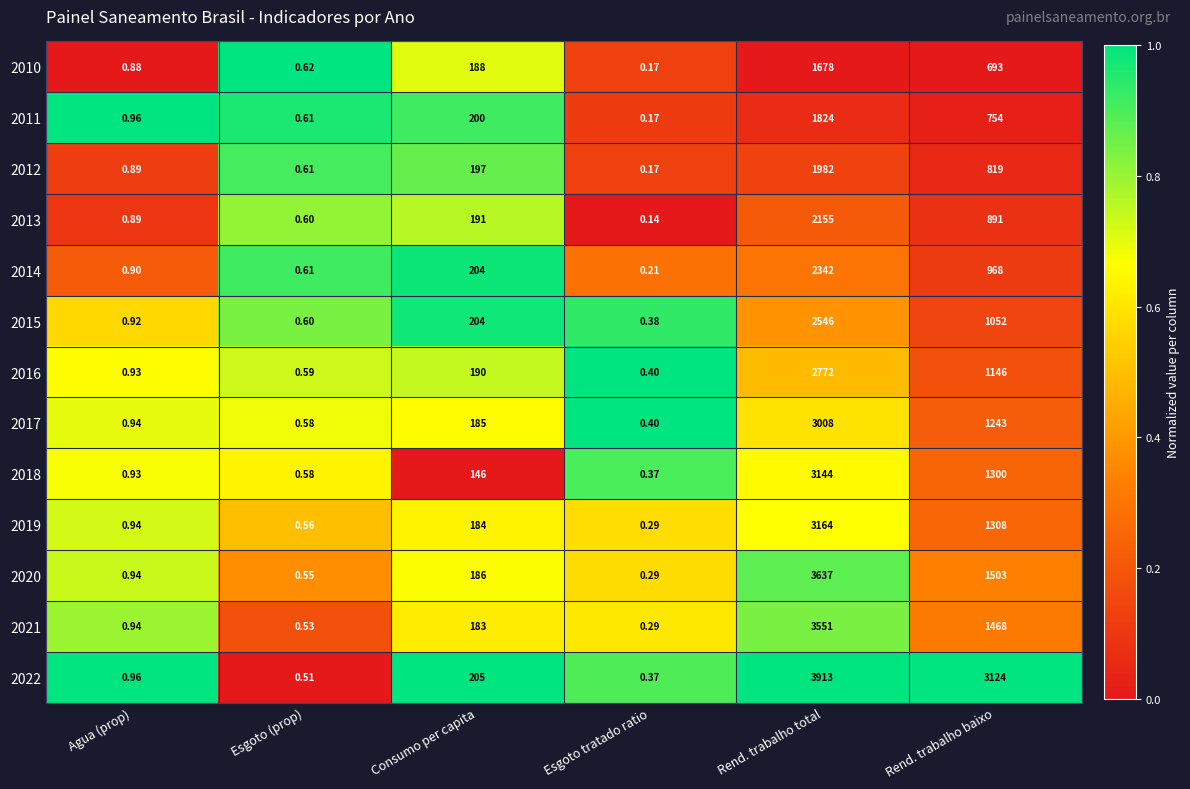

Which series has the largest total across all categories?

2022